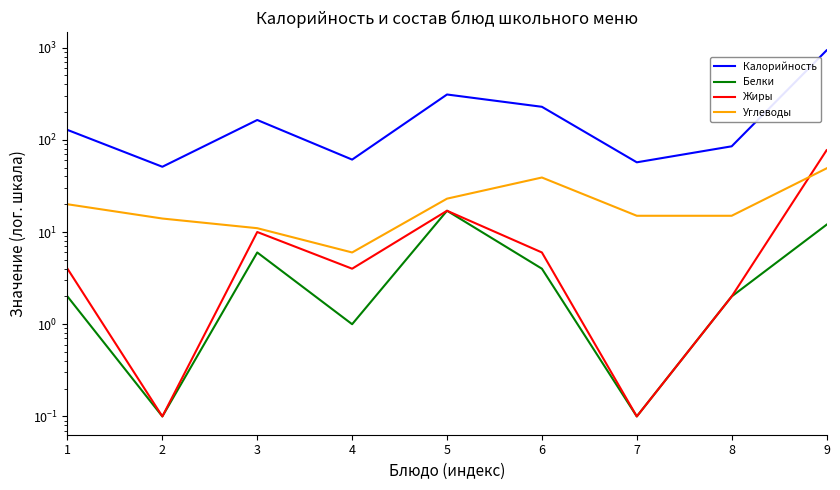

True or false: Белки and Углеводы intersect in this chart.

False